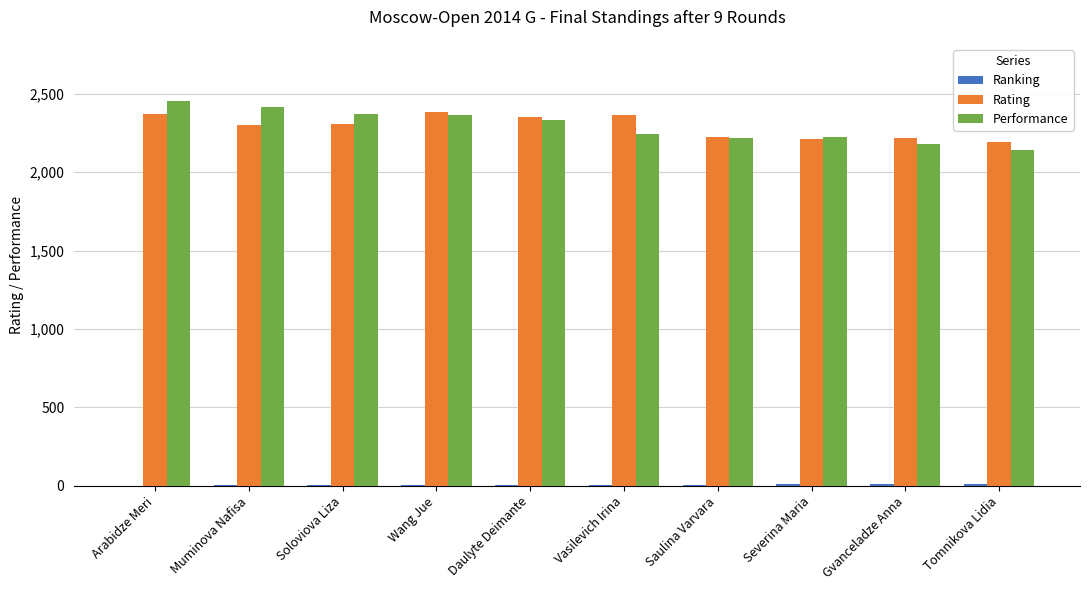

Is it true that Rating equals 2217 at Gvanceladze Anna?

True